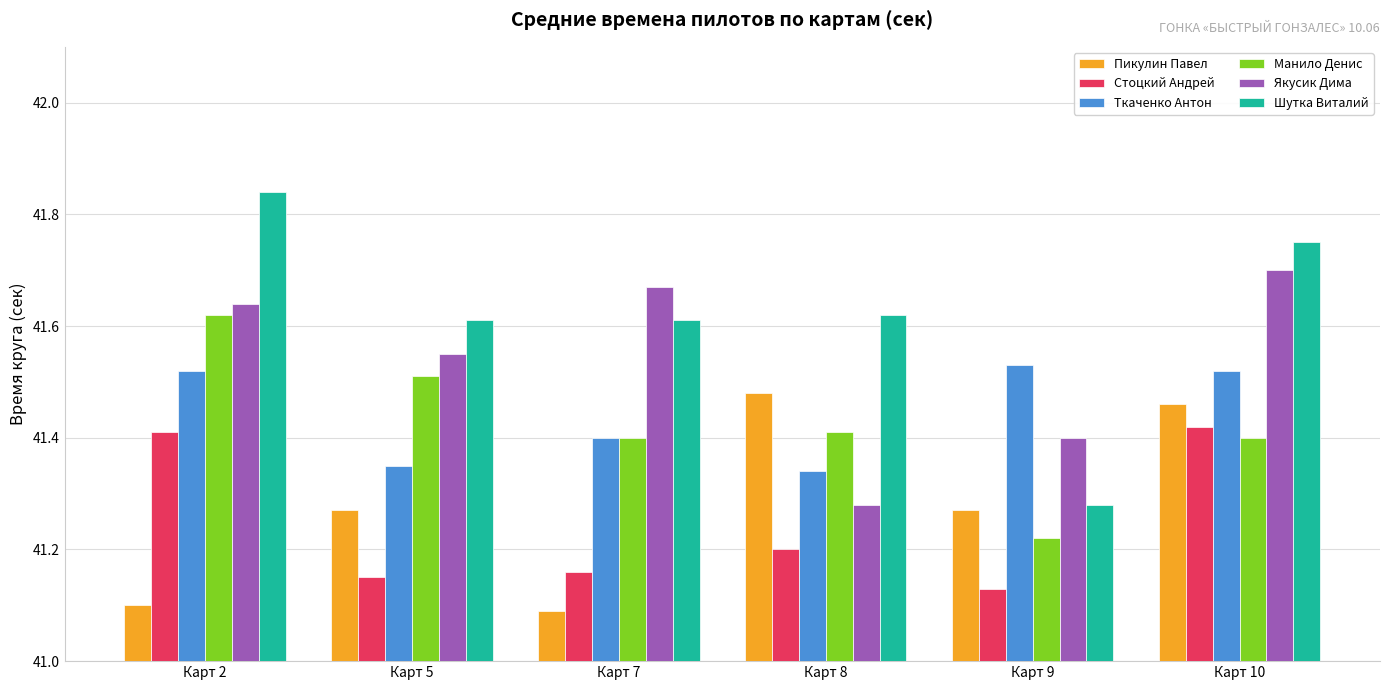

Rank the series by their maximum value, from lowest to highest.

Стоцкий Андрей, Пикулин Павел, Ткаченко Антон, Манило Денис, Якусик Дима, Шутка Виталий